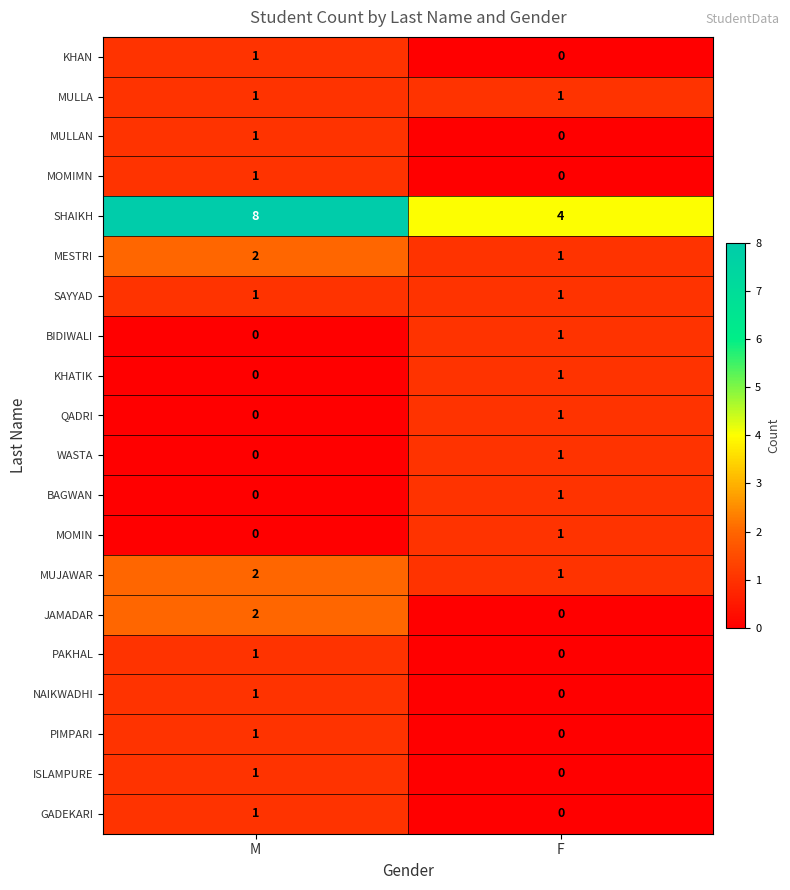

The value of MUJAWAR at F is 1. True or false?

True